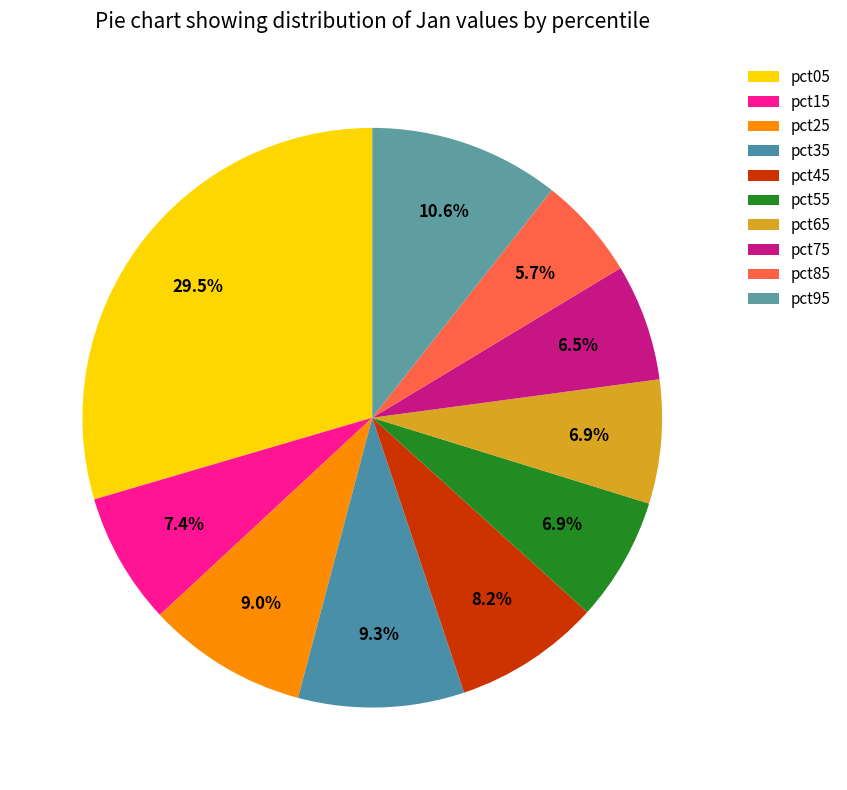

To the nearest percent, what is the average slice percentage?

10%